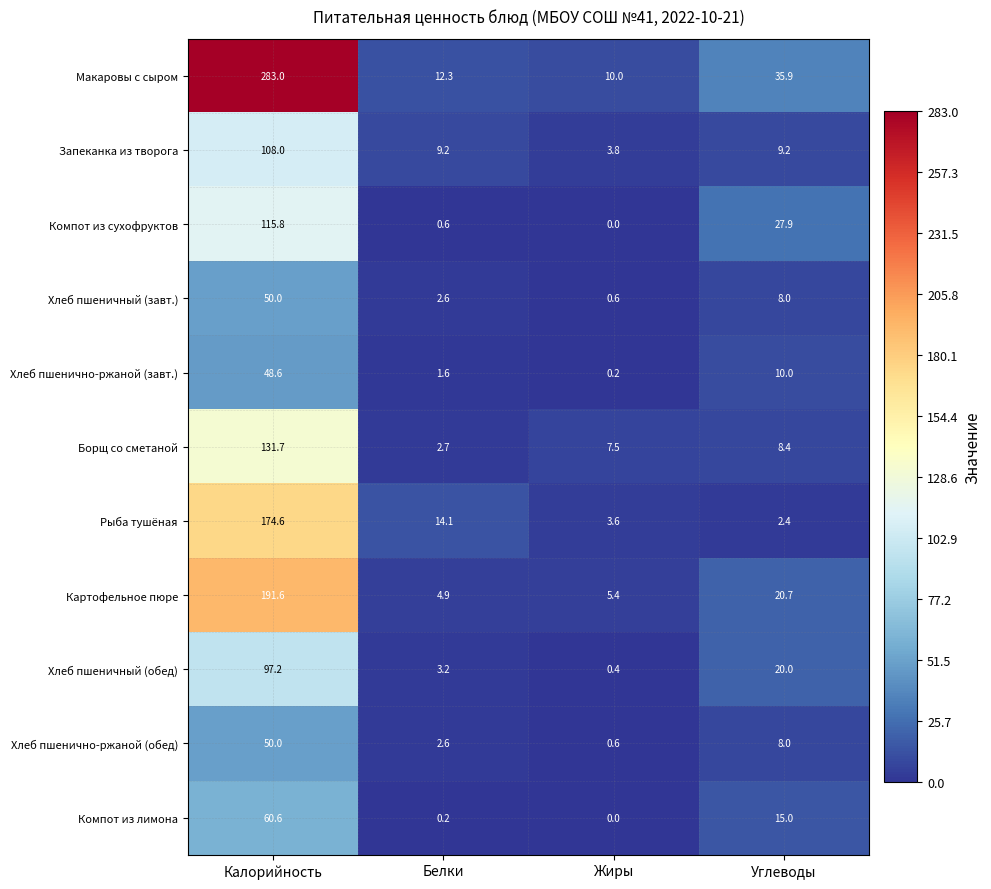

What is the spread (max minus min) of values at Углеводы?

33.5